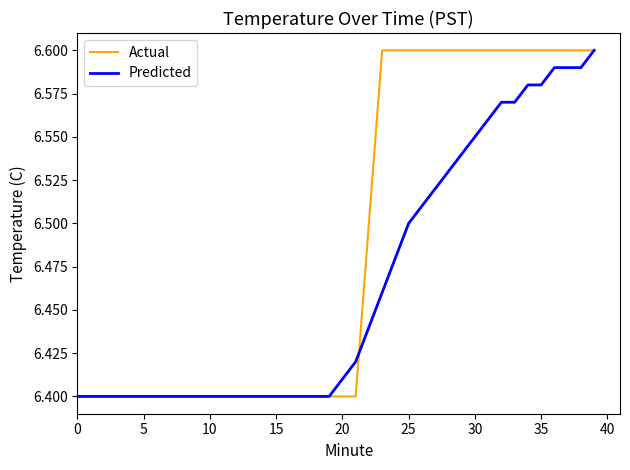

Rank the series by their average value, from highest to lowest.

Actual, Predicted